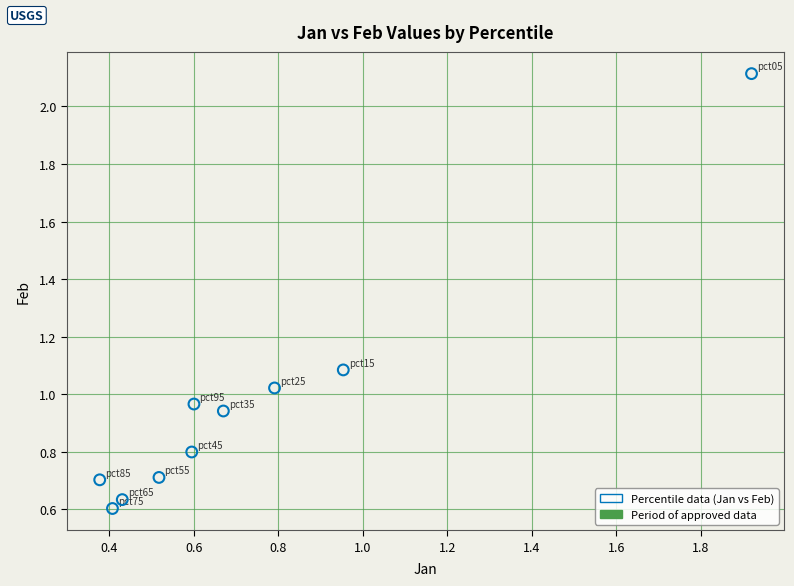

What is the average X value?

0.7